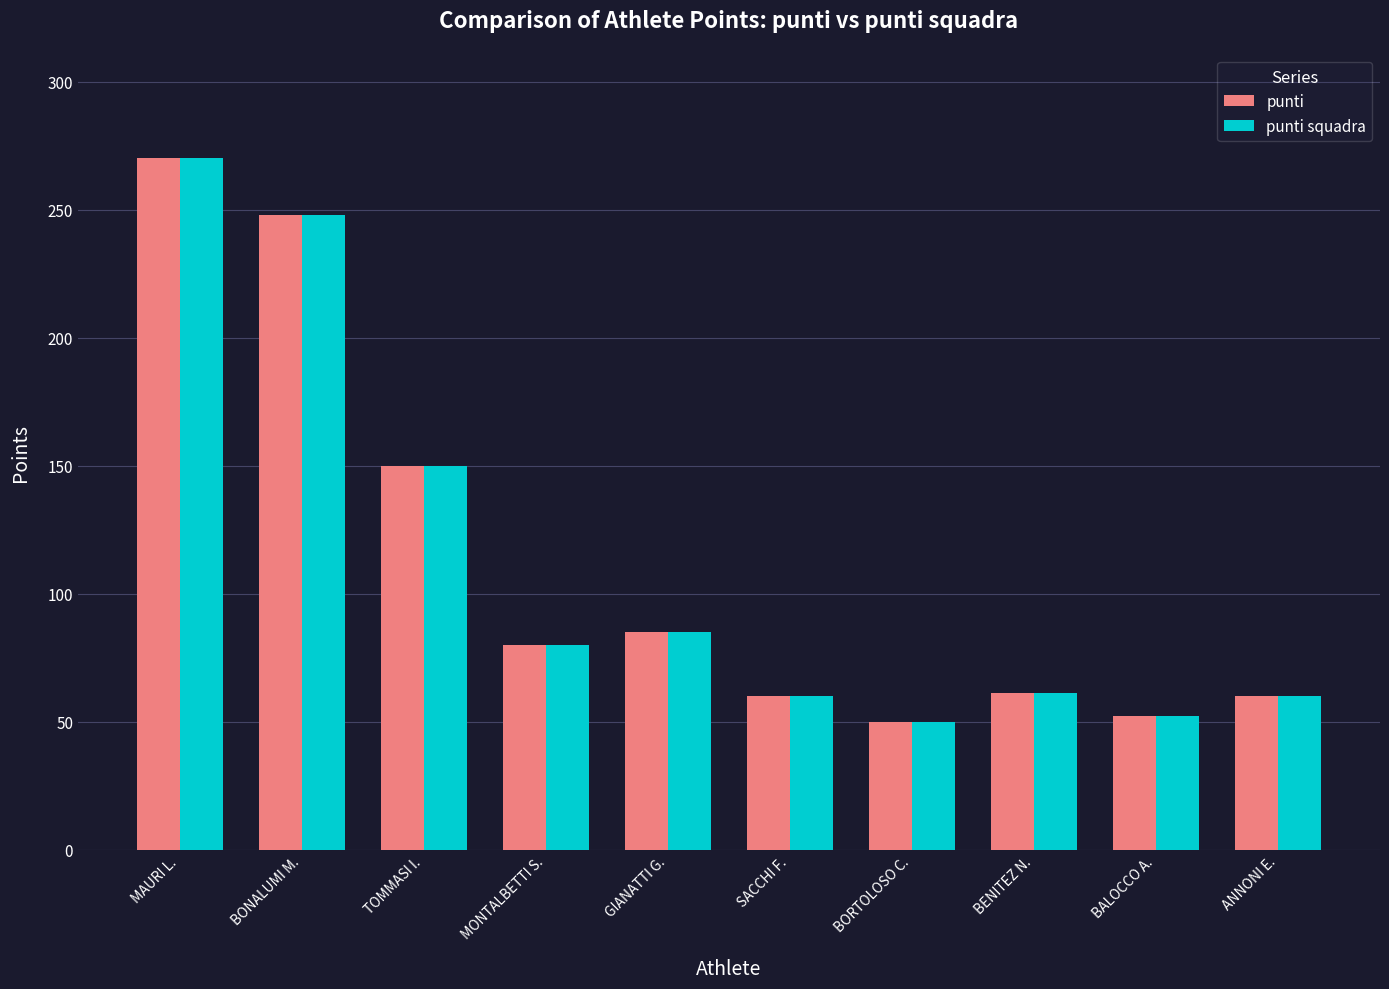

What is the greatest value displayed?

270